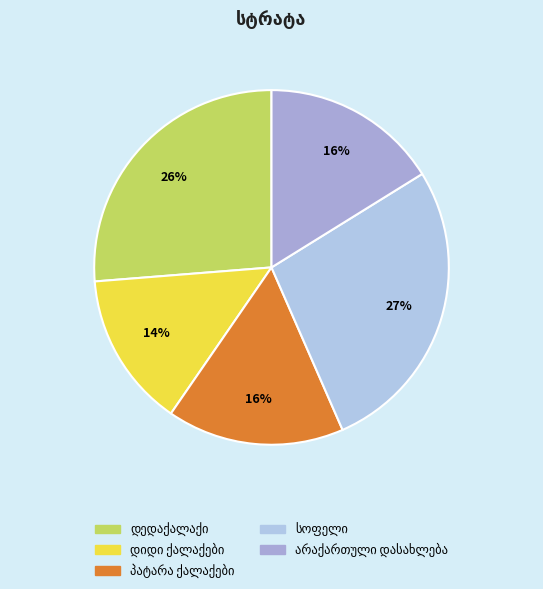

How many segments does this pie chart have?

5